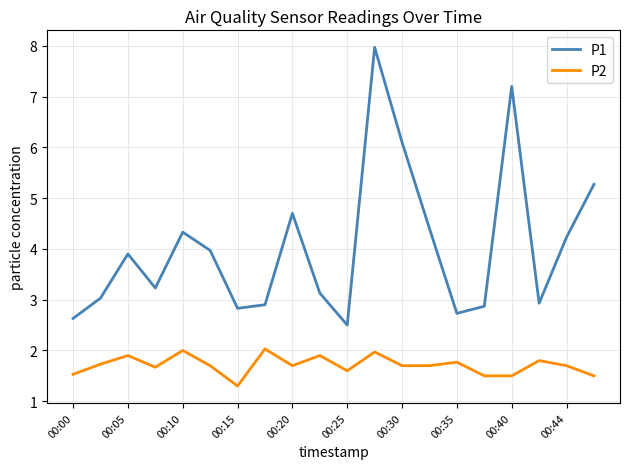

List the series in order of their overall mean, lowest first.

P2, P1